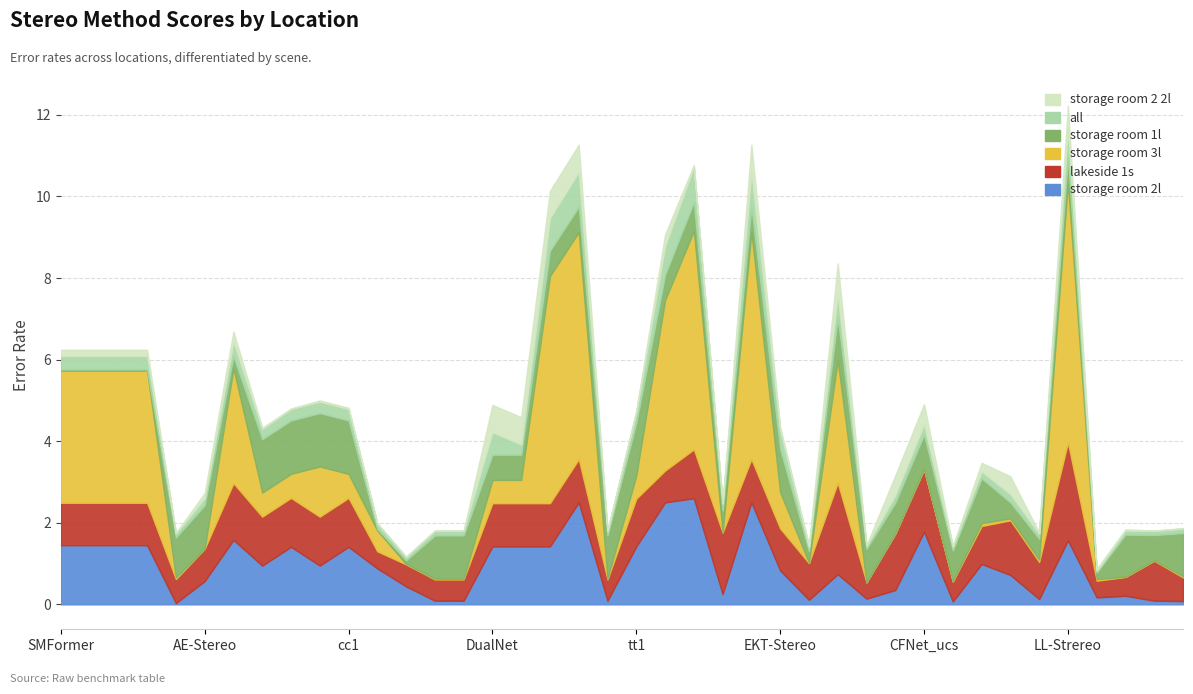

At how many categories does at least one series exceed 4?

6